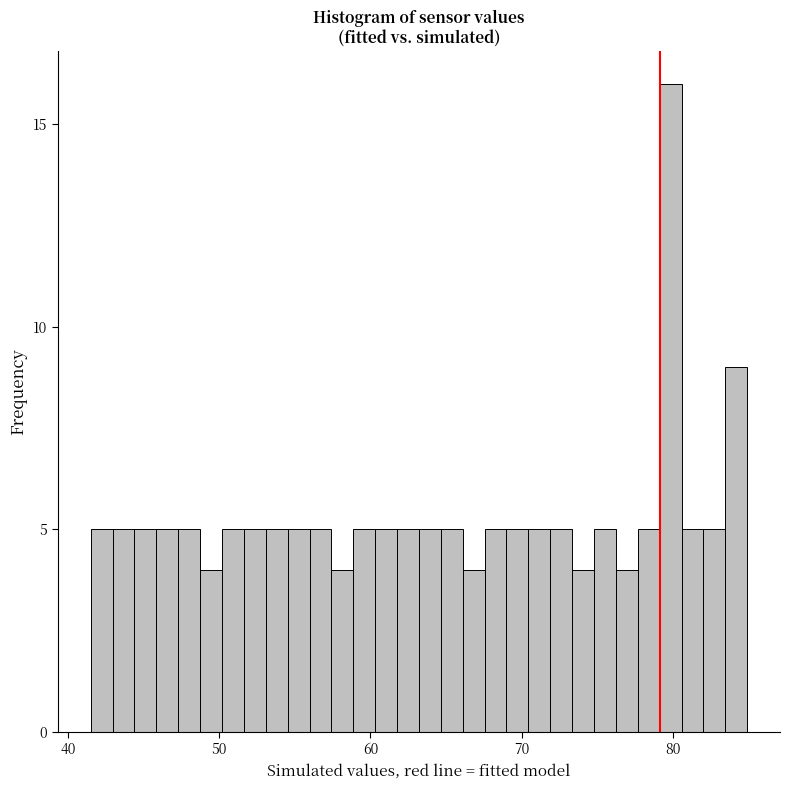

Read against the x-axis, roughly where is the centre of the tallest bar?

80